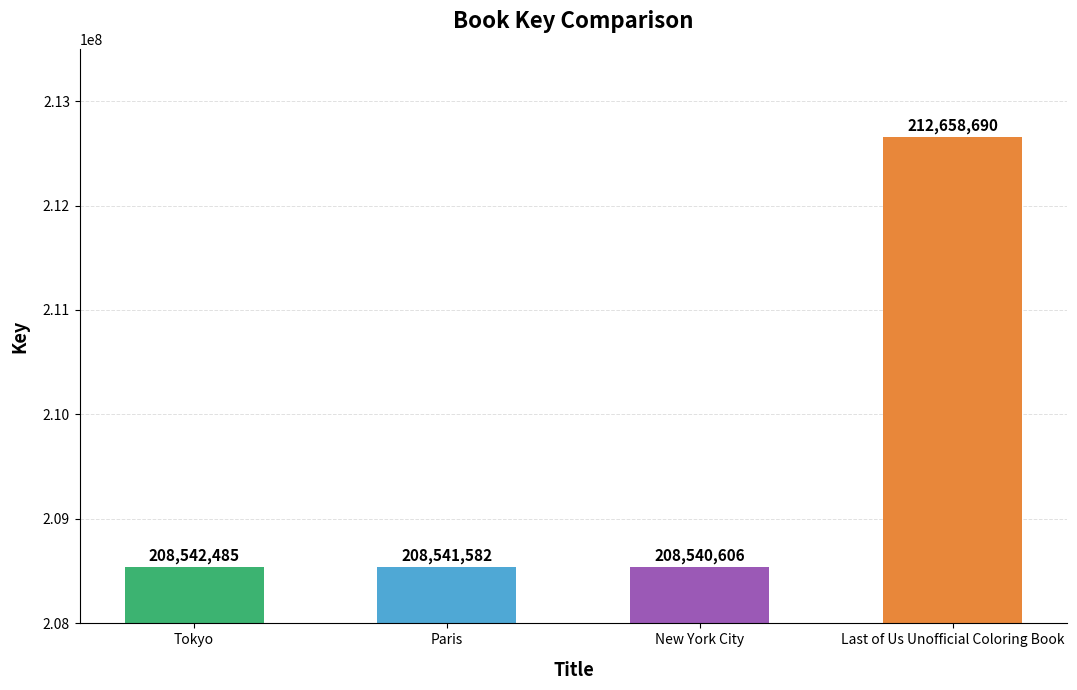

How many data points are less than 208542485?

2